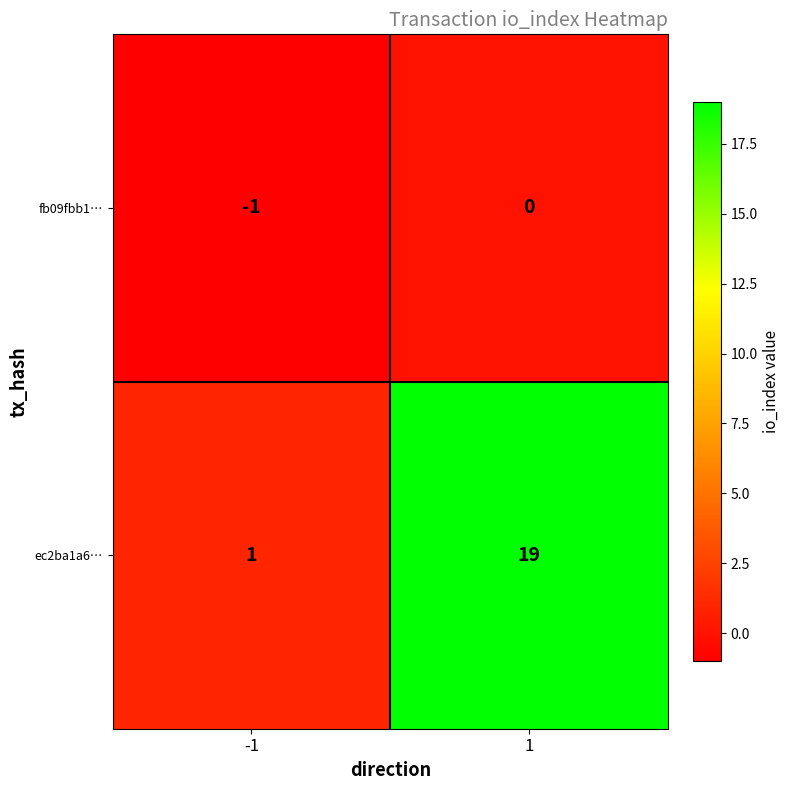

Count the number of categories in the chart.

2